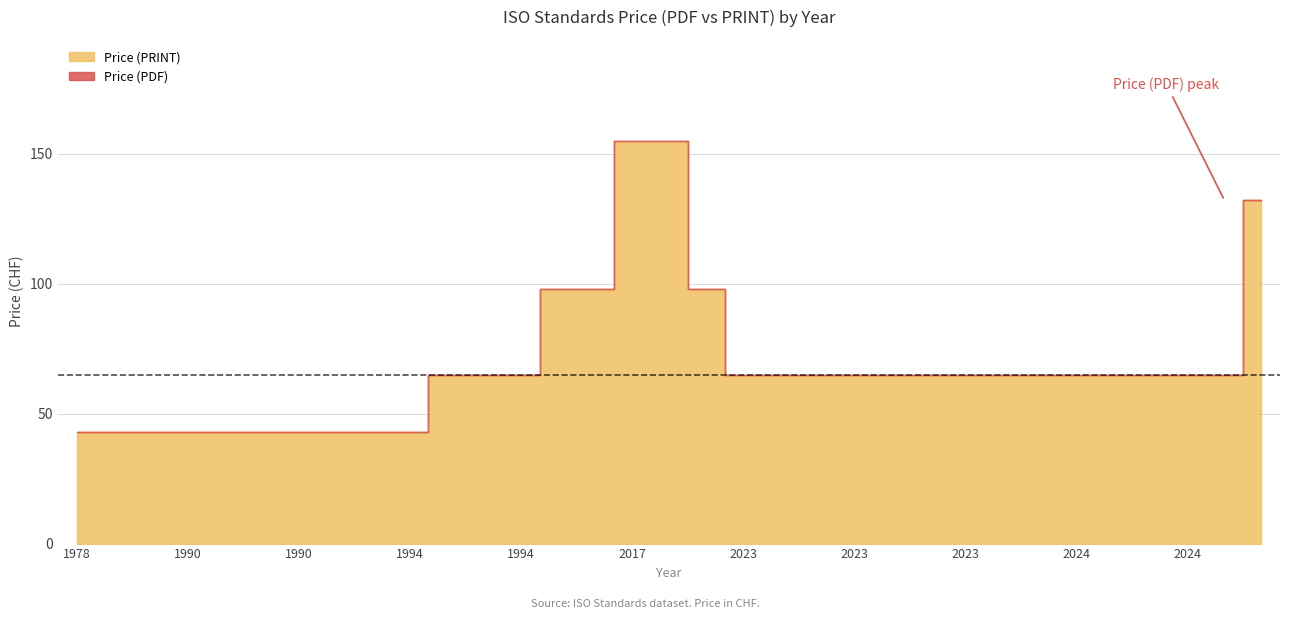

Which category has the lowest value in the Price (PDF) series?

1978